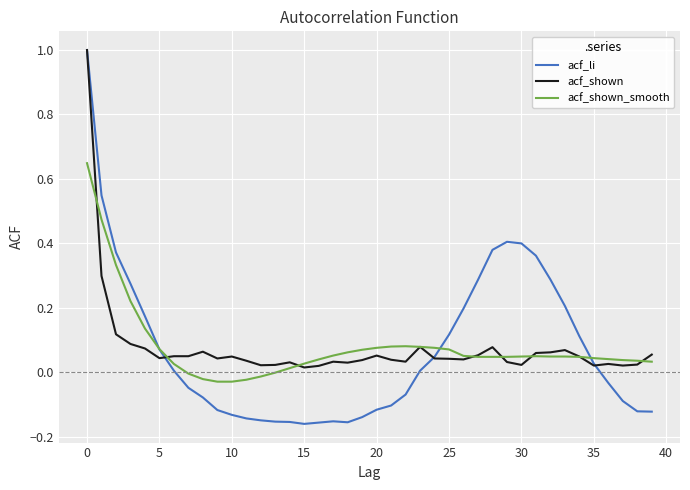

What is the maximum value for acf_shown?

1.0